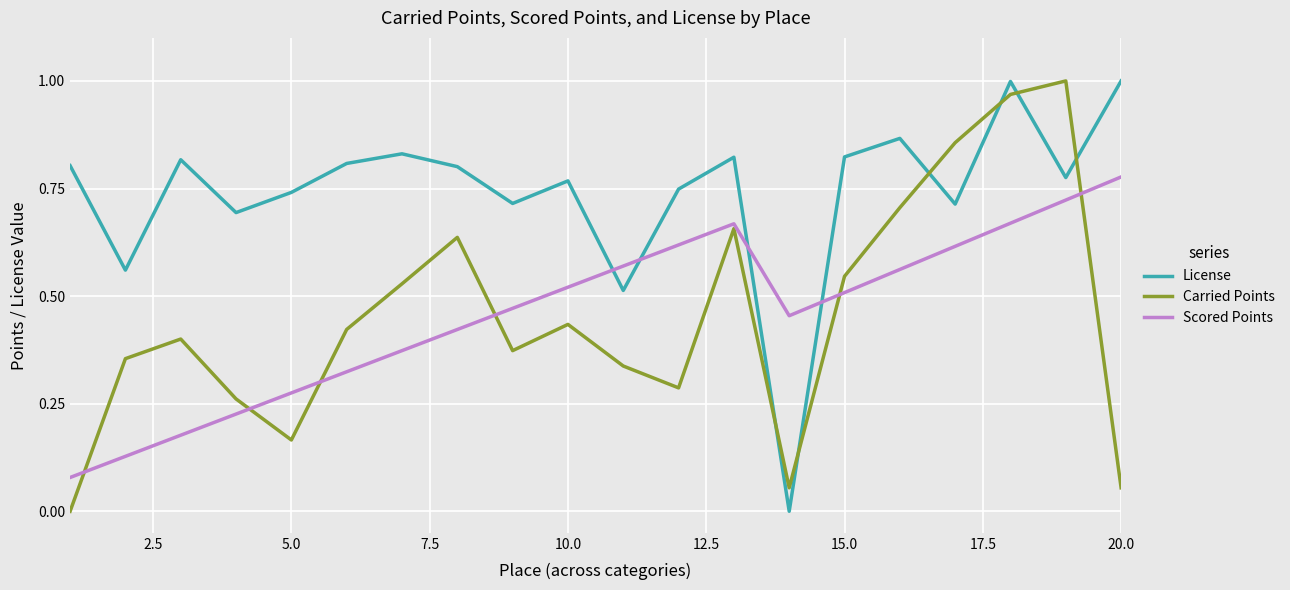

How many times do License and Carried Points cross each other?

6